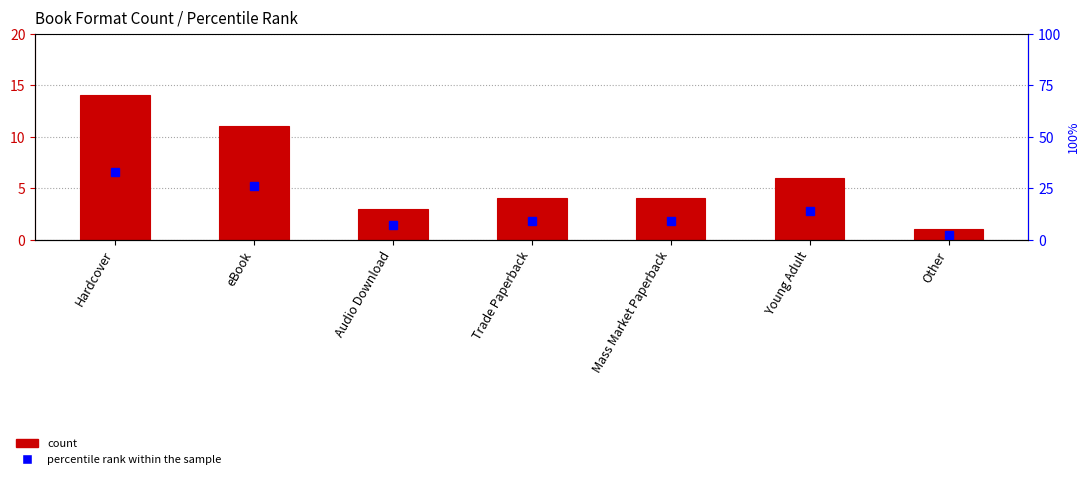

The count series shows 2 at Mass Market Paperback. True or false?

False